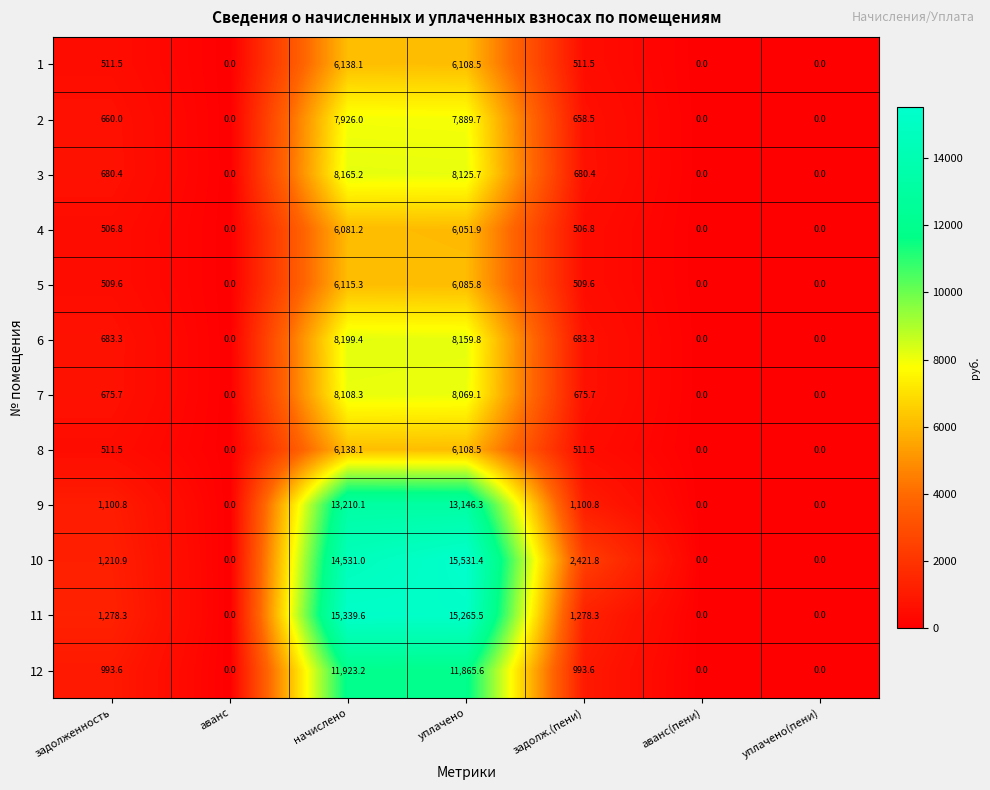

How many data points does each series have?

7